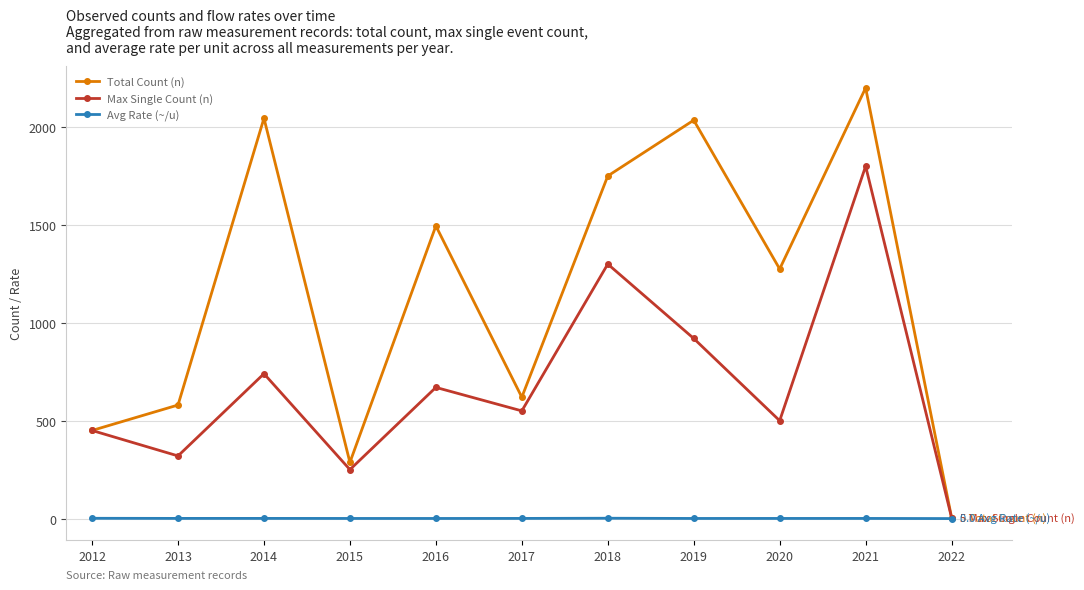

What is the difference between the Total Count (n) values at 2015 and 2013?

293.0